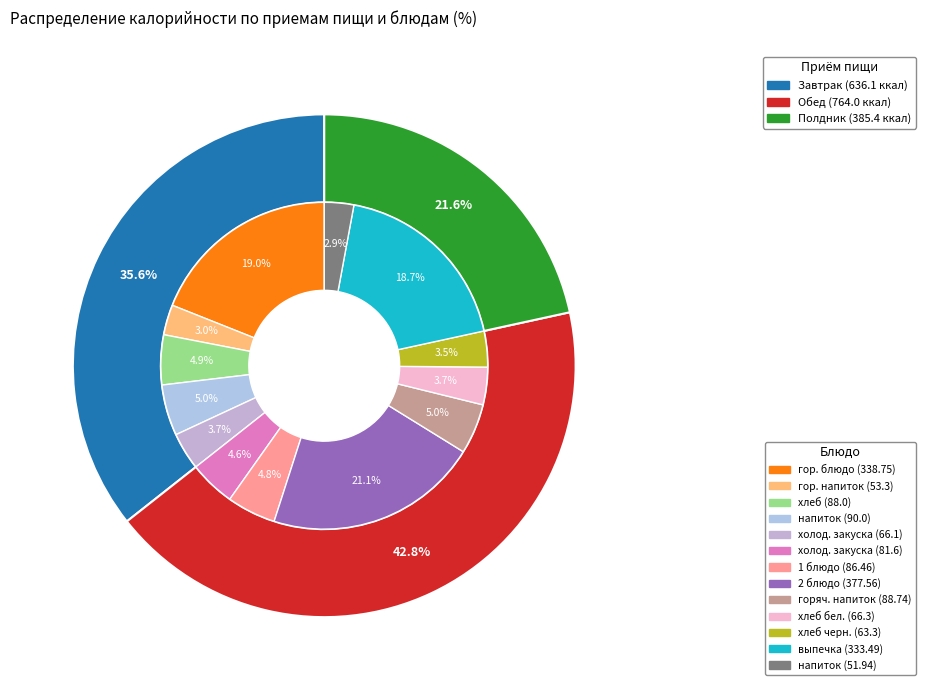

Is there any slice that represents more than half of the pie?

No